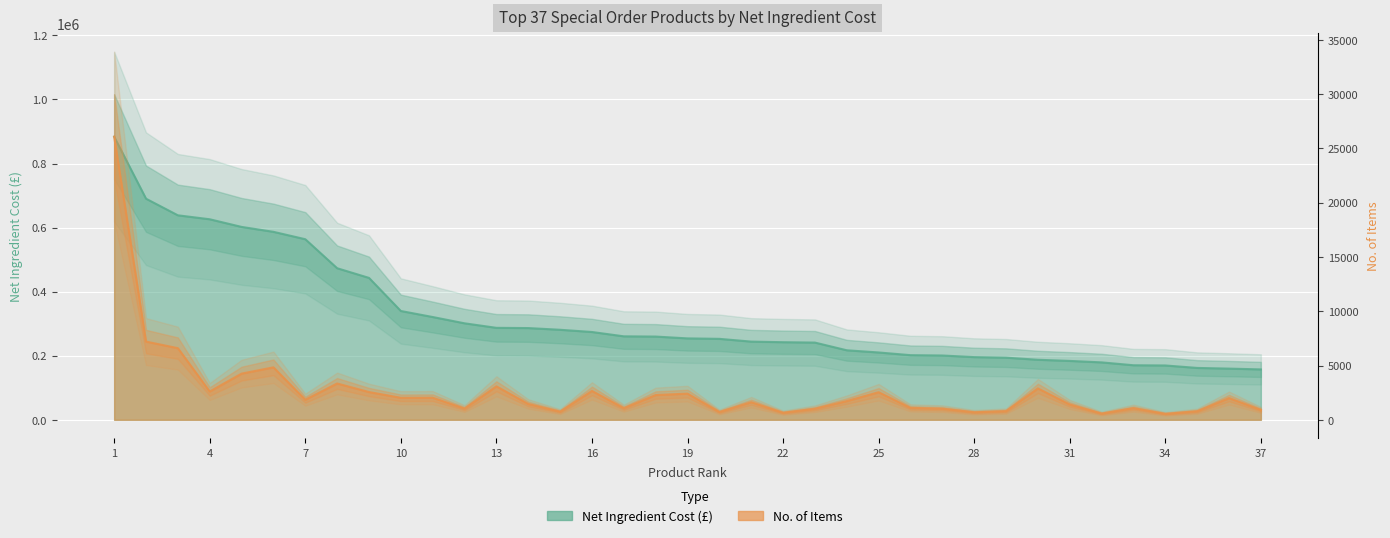

True or false: Net Ingredient Cost and No. Of Items cross at least once.

False